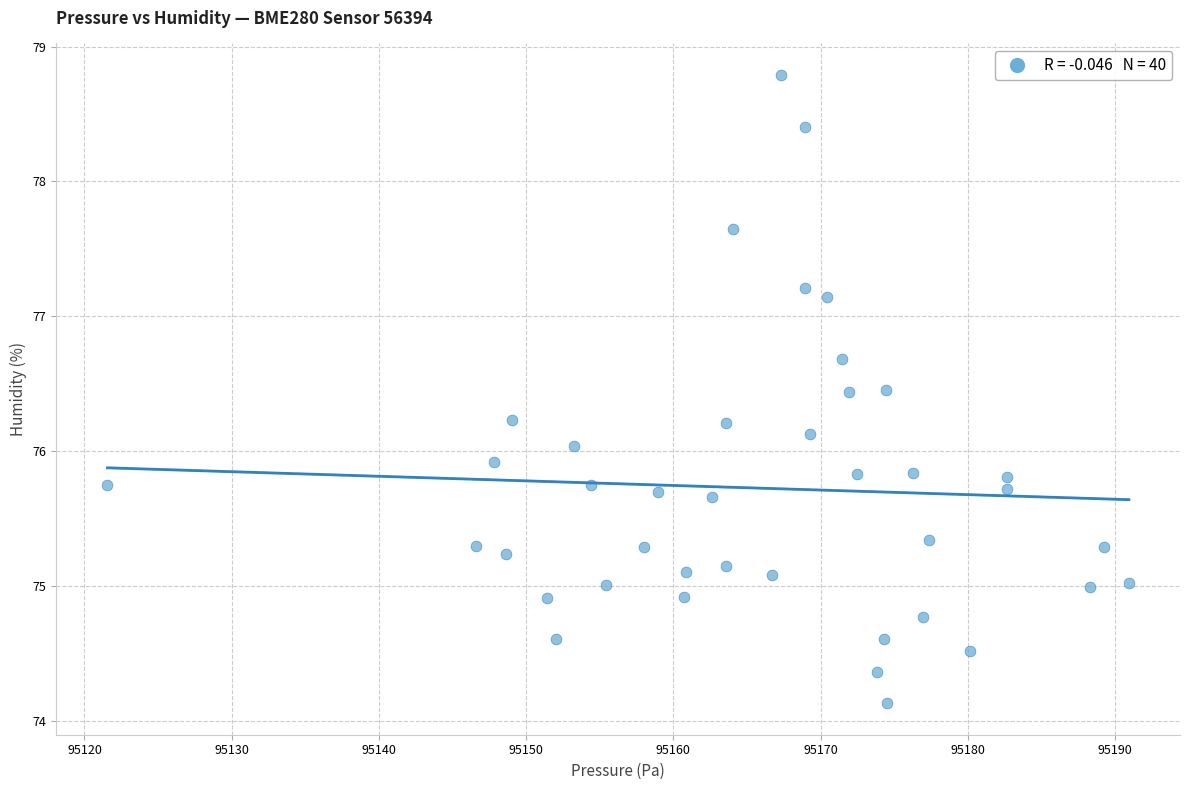

What is the range of X values (max minus min)?

69.4